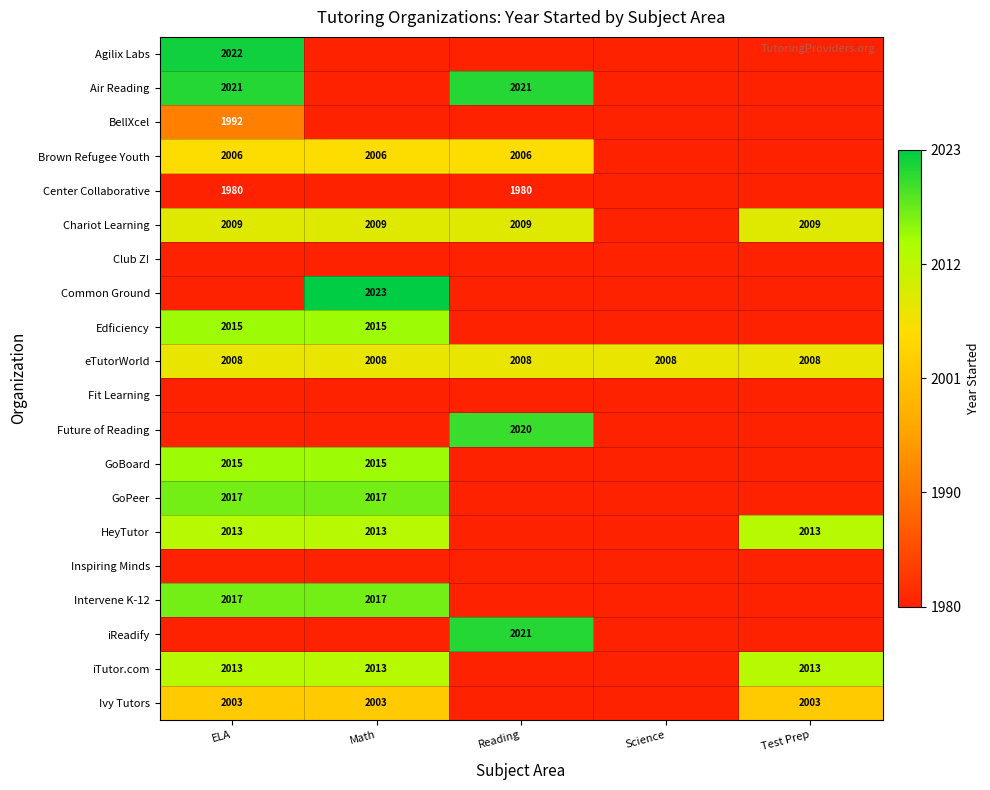

At which category does the chart reach its minimum across all series?

Math